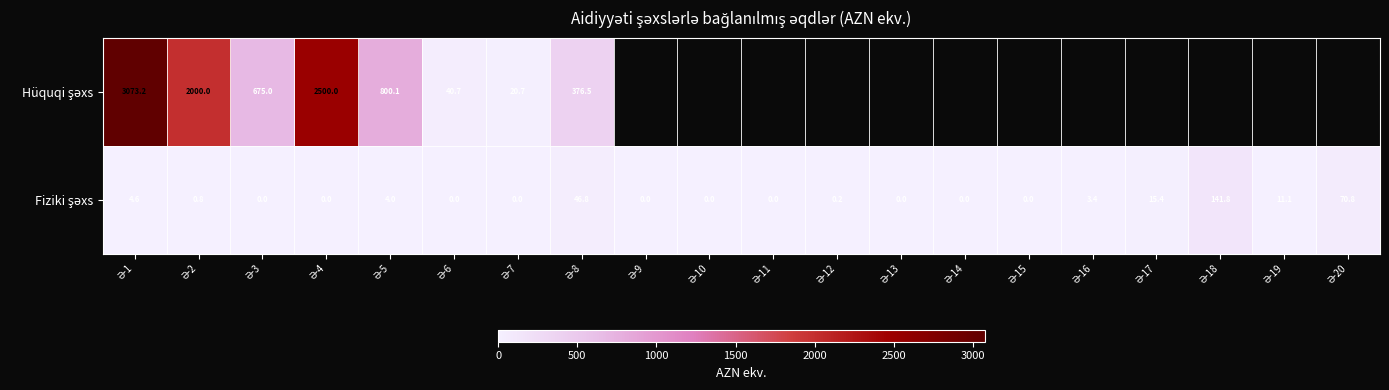

True or false: Fiziki şəxs has a value of 90.0 at Ə-9.

False